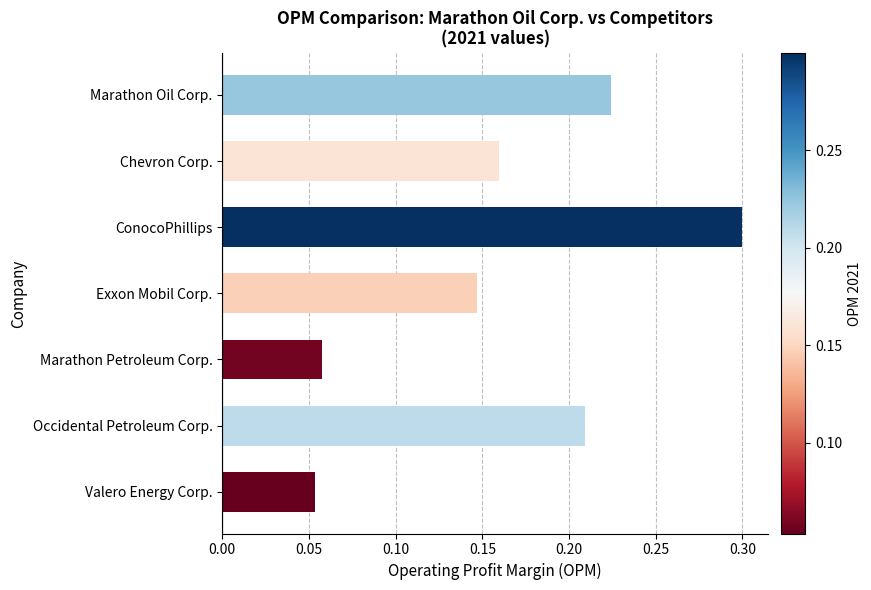

Rank the categories by value from lowest to highest.

Valero Energy Corp., Marathon Petroleum Corp., Exxon Mobil Corp., Chevron Corp., Occidental Petroleum Corp., Marathon Oil Corp., ConocoPhillips